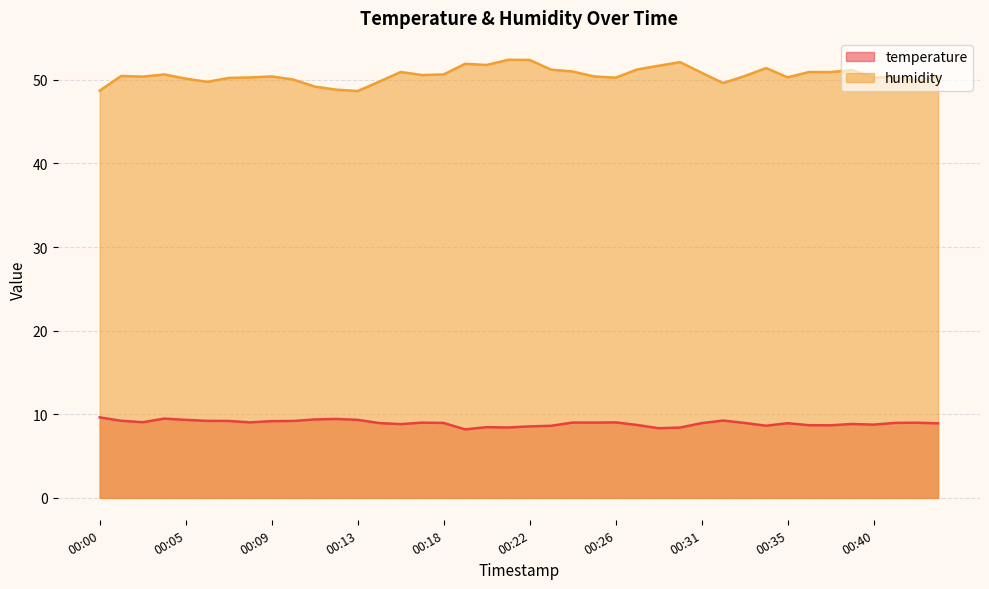

What is the sum of all temperature values?

357.7